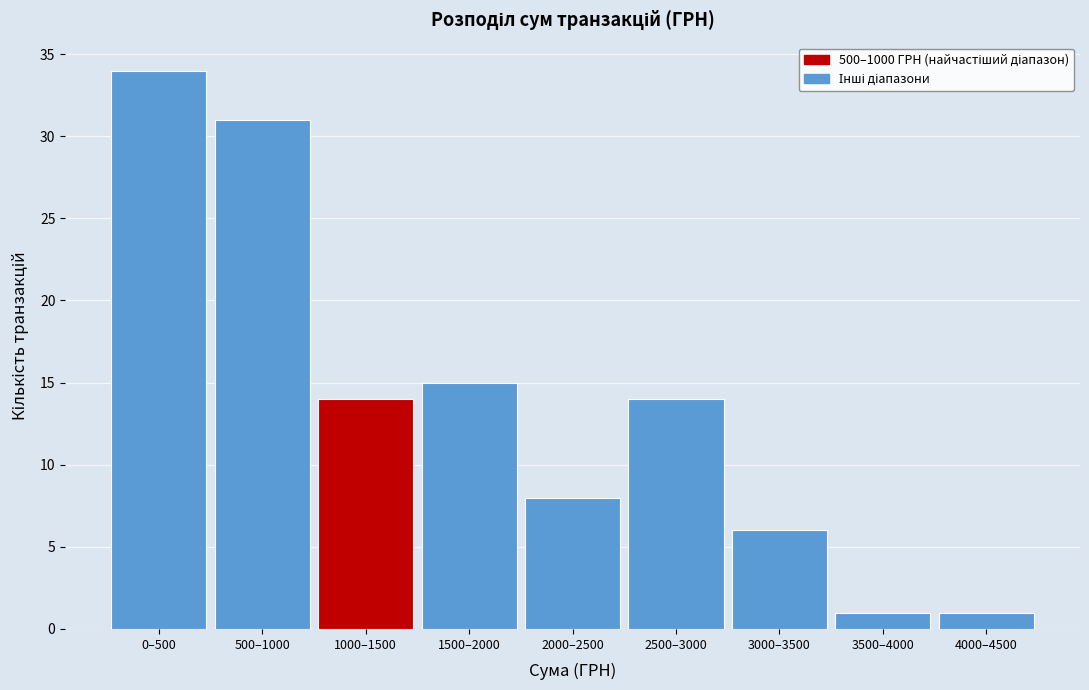

Reading left to right, list all the values displayed in this chart.

0–500=34	500–1000=31	1000–1500=14	1500–2000=15	2000–2500=8	2500–3000=14	3000–3500=6	3500–4000=1	4000–4500=1